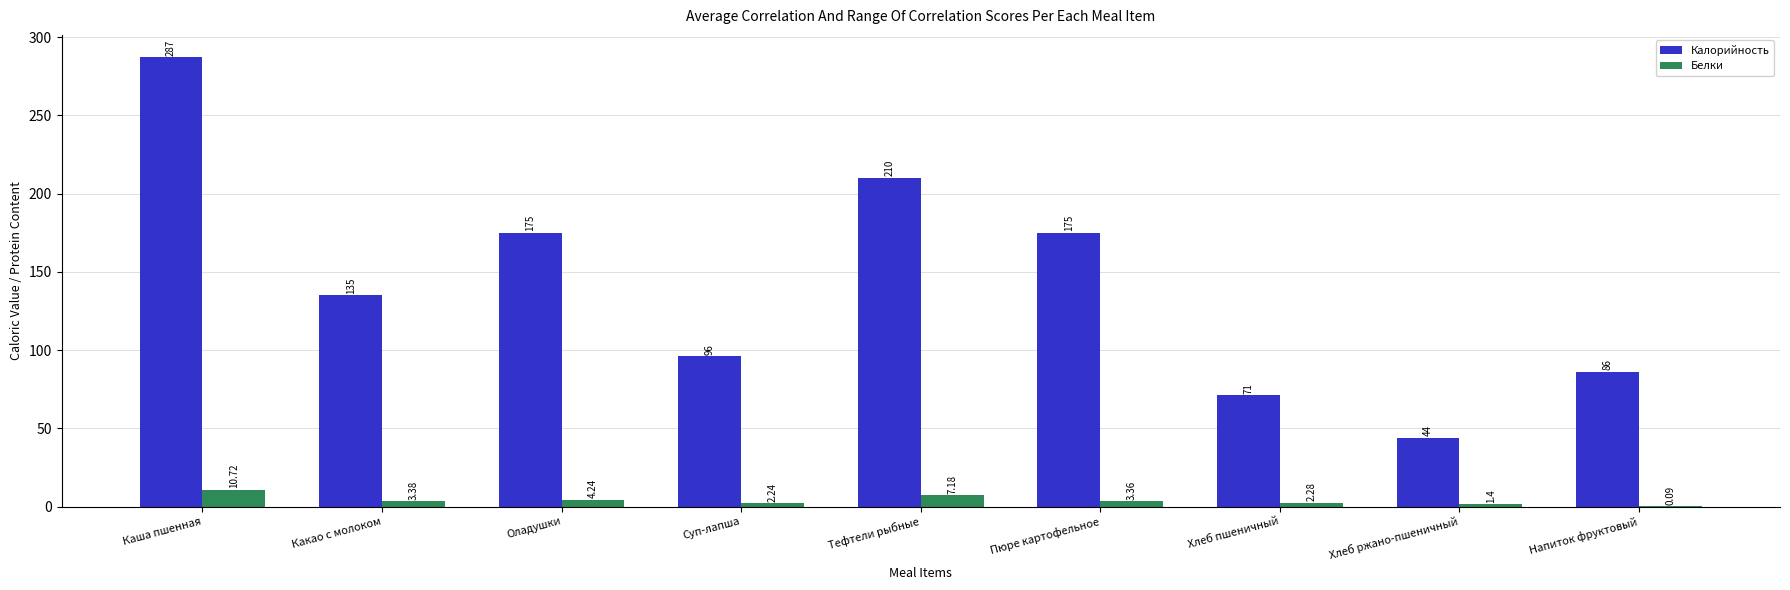

What is the sum of all Калорийность values?

1279.0